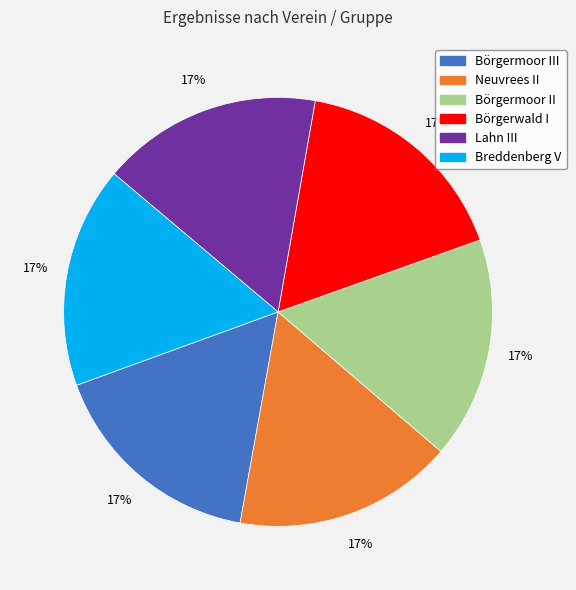

Is there a majority slice in this chart?

No